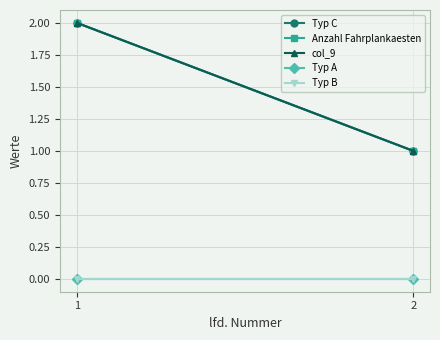

True or false: col_9 has a value of 1 at 2.

False